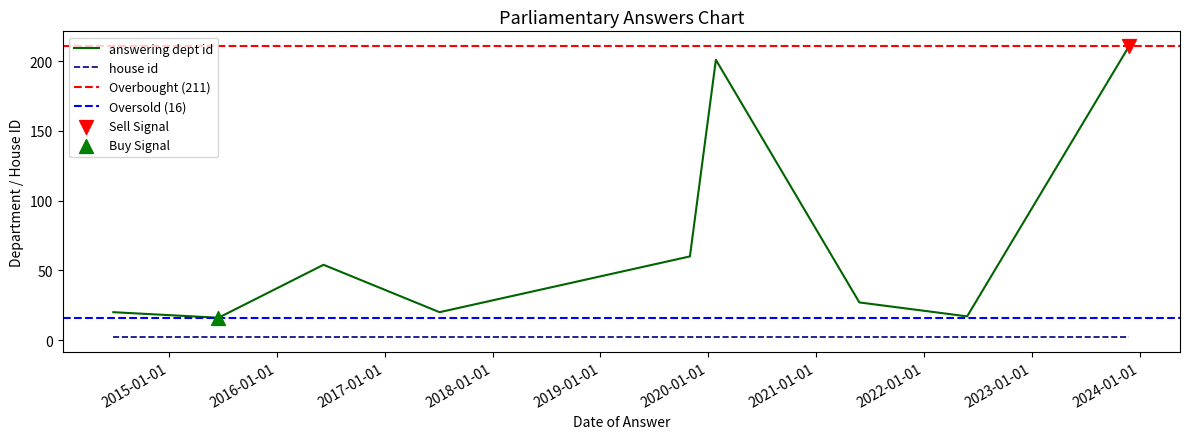

Approximately how many times larger is the value at 2023-11-27 compared to 2021-05-27?

7.8